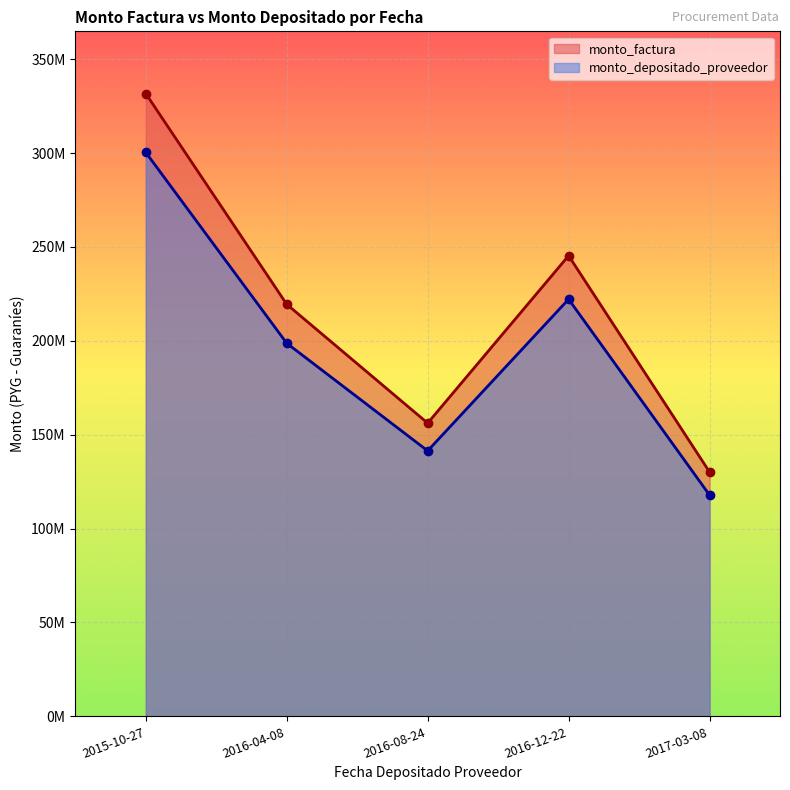

What is the label of the 1st point from the right?

2017-03-08